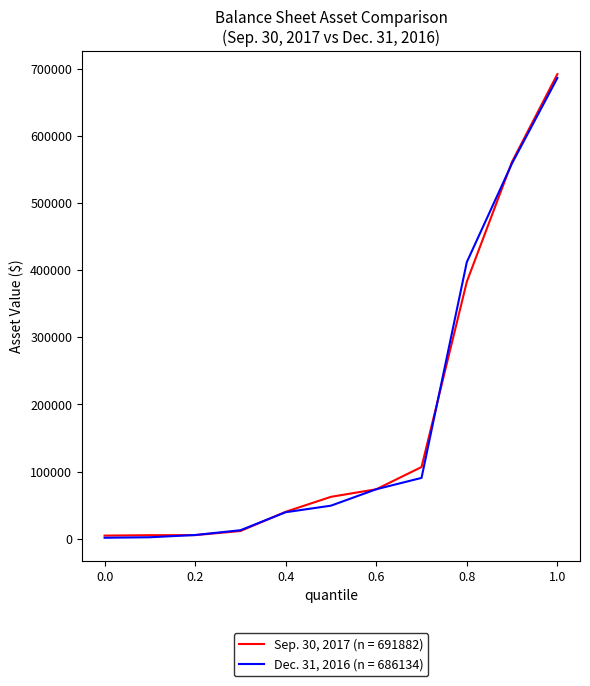

Which series has the largest range (max minus min)?

Sep. 30, 2017 (n = 691882)